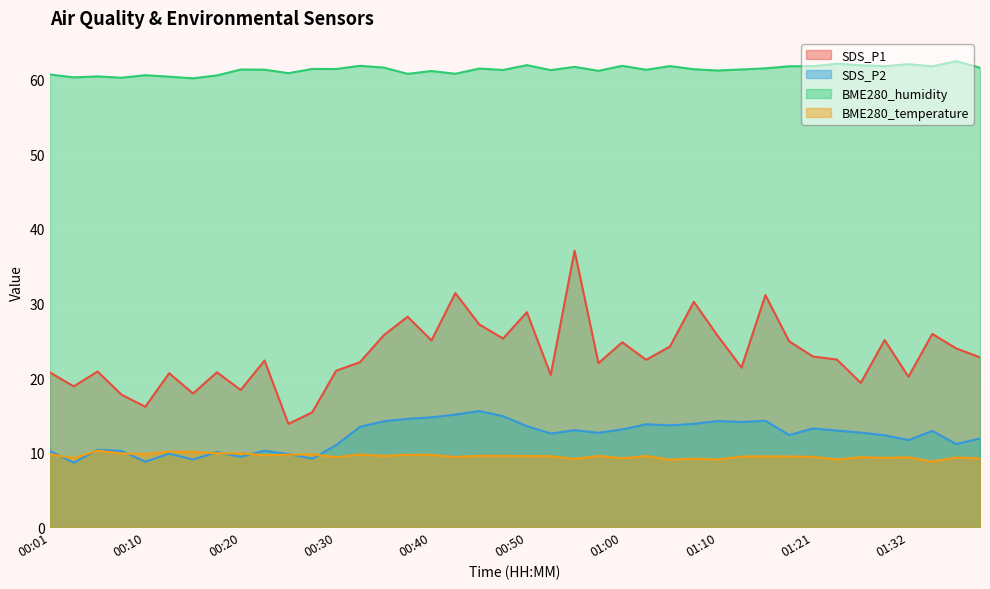

What value does the SDS_P1 series have at 00:48?

25.3